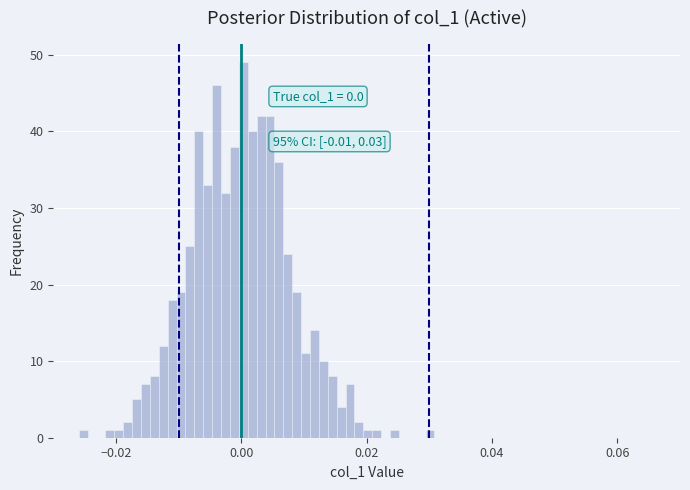

Read against the x-axis, roughly where is the centre of the tallest bar?

0.000